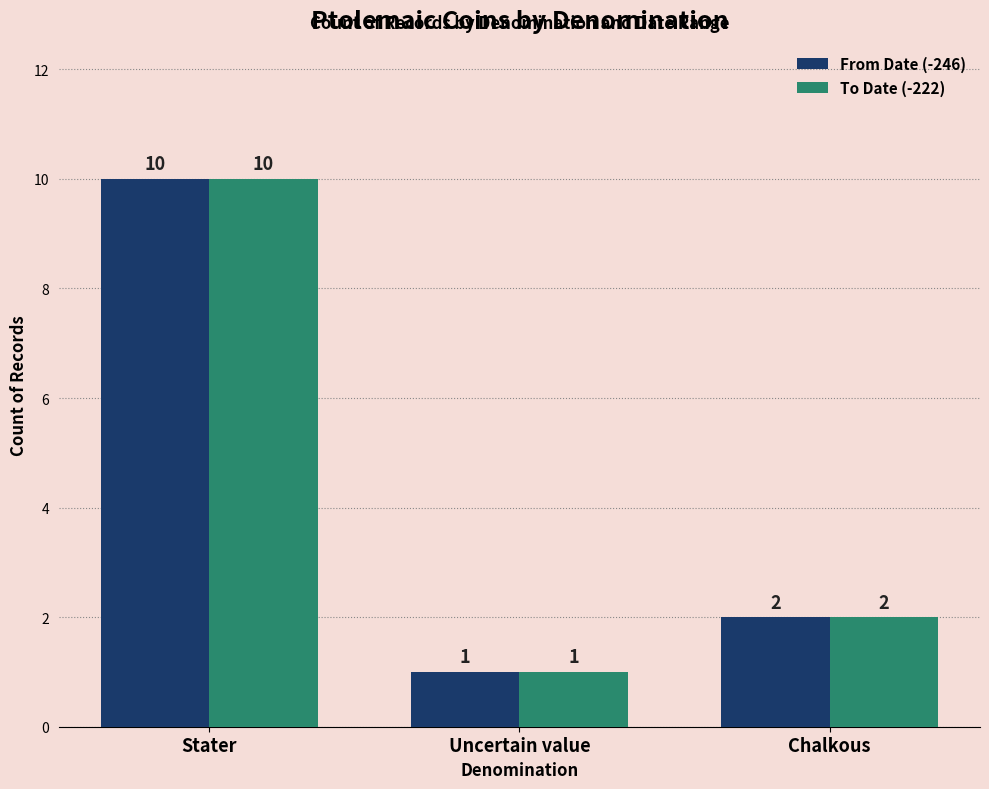

The value of To Date (-222) at Uncertain value is 1. True or false?

True